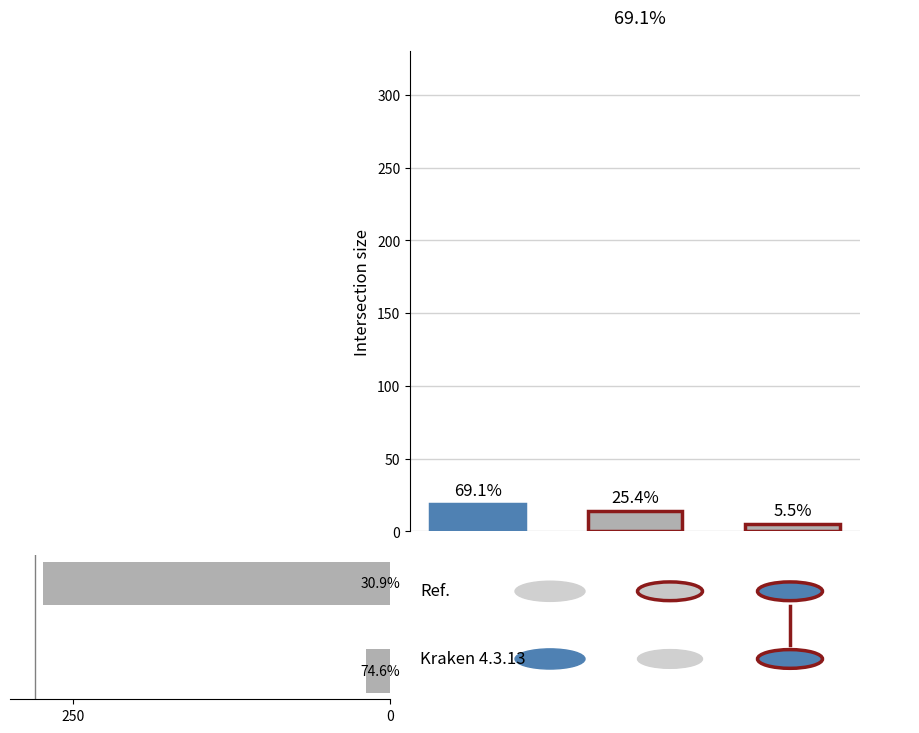

What is the ratio of the value at 0 to the value at 250?

0.1